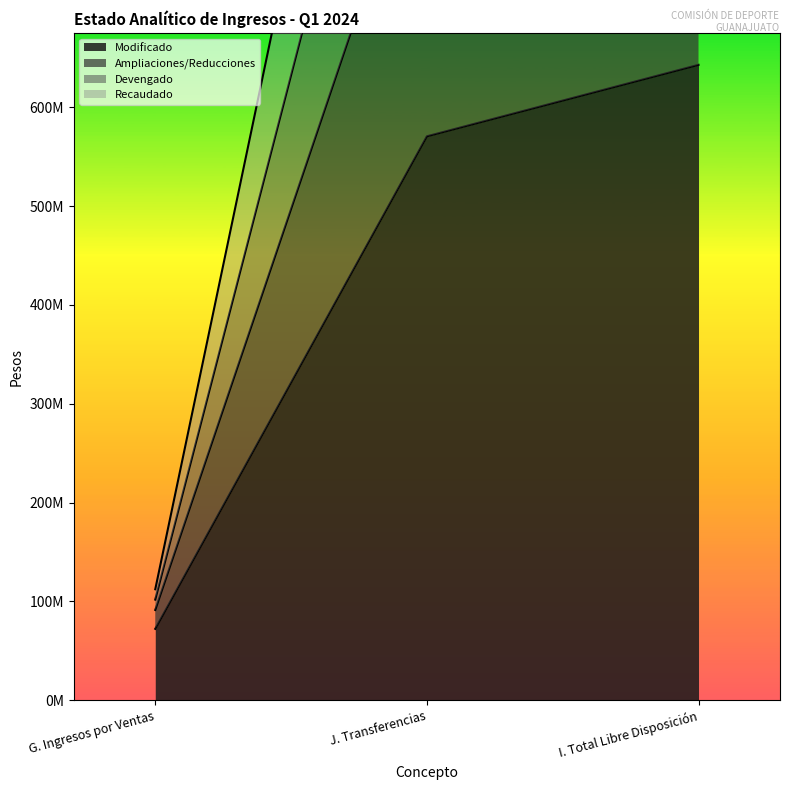

List the series in order of their peak value, highest first.

Ampliaciones/Reducciones, Devengado, Recaudado, Modificado